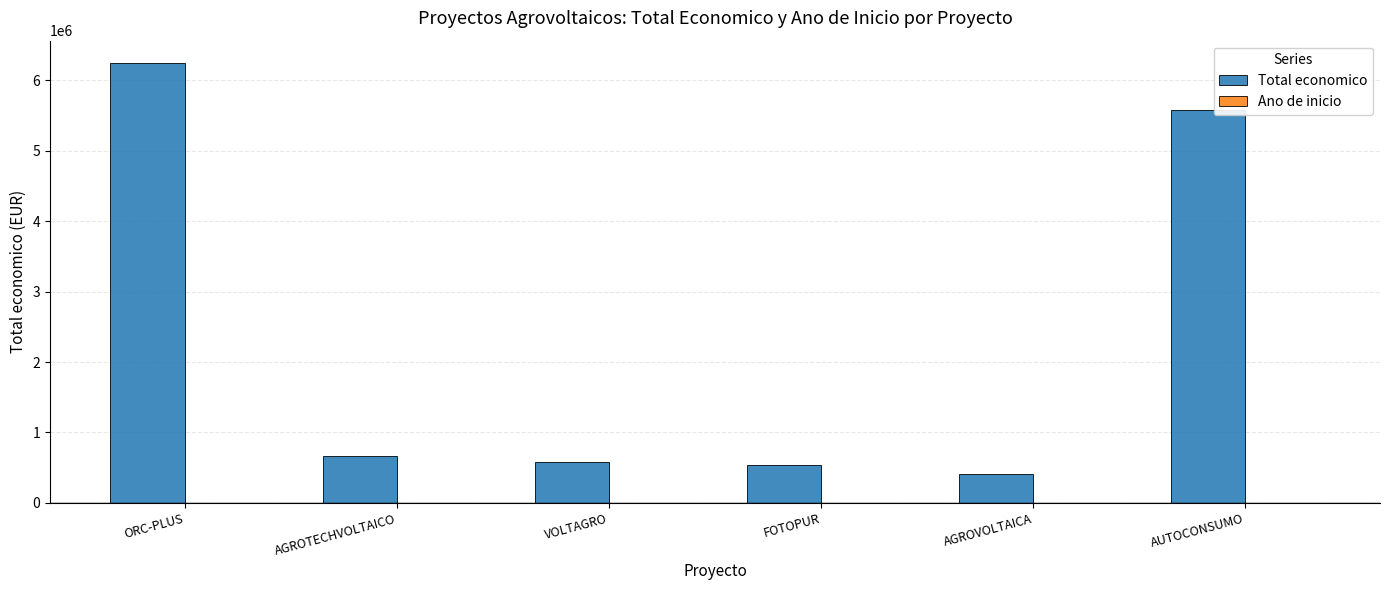

Does the chart contain stacked bars?

No